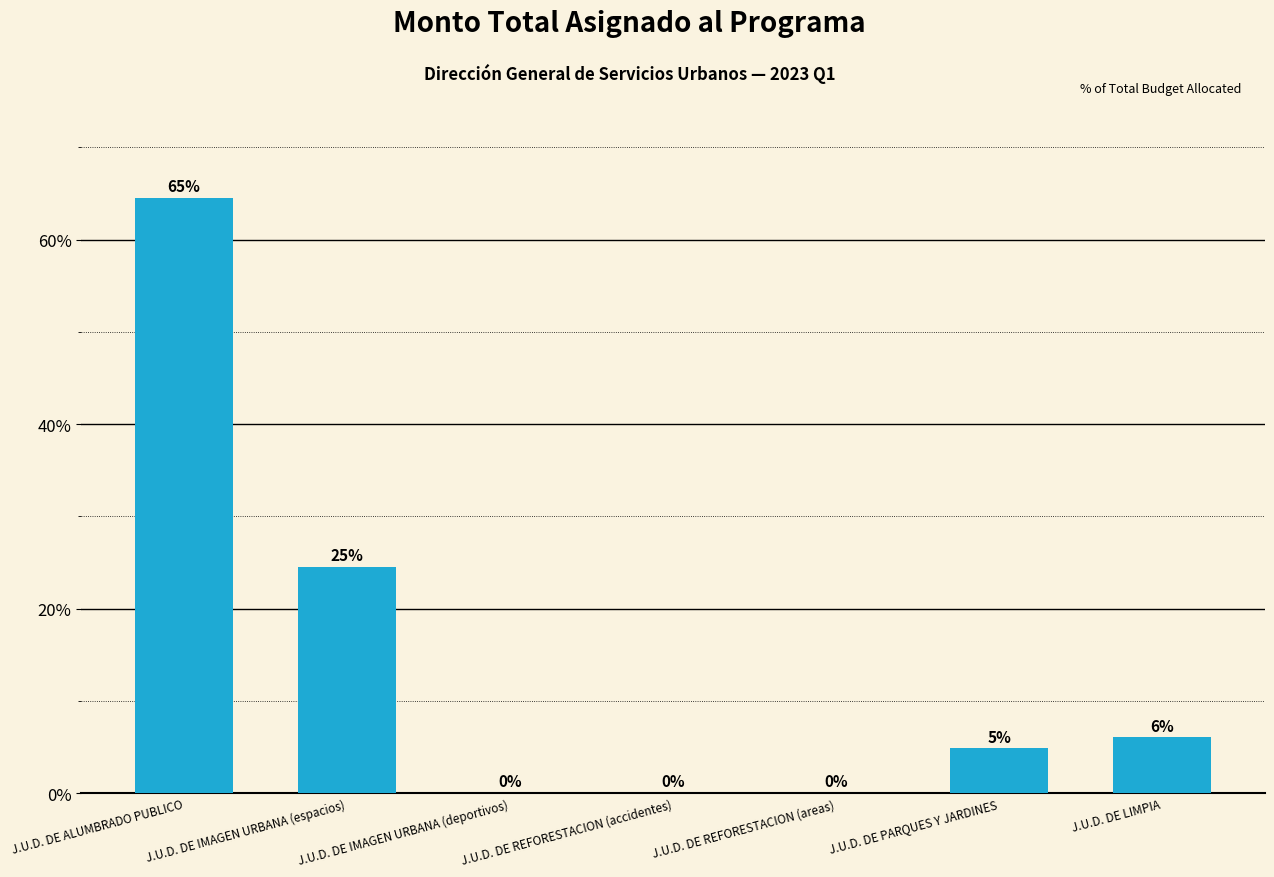

Where does the data first go above 4?

J.U.D. DE ALUMBRADO PUBLICO